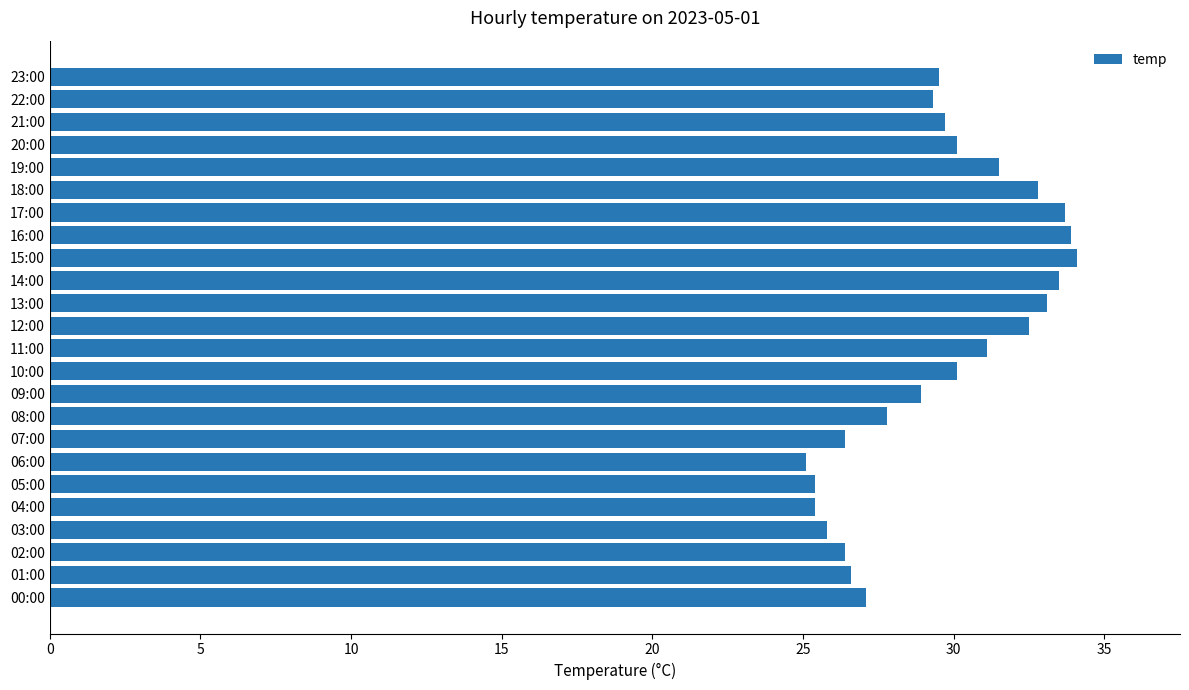

What is the greatest value displayed?

34.1